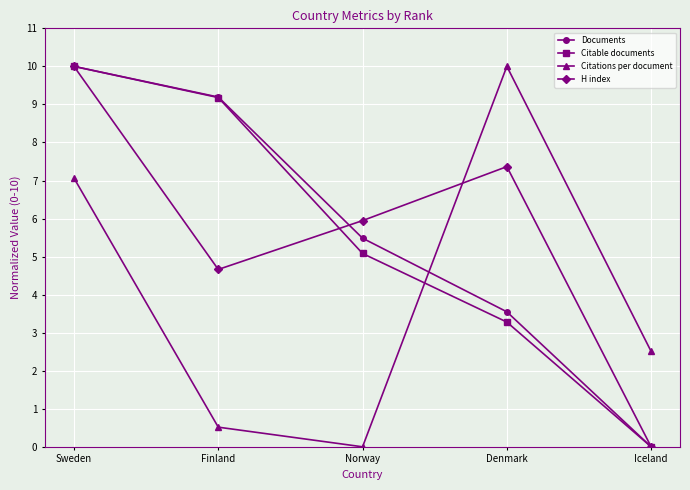

What is the label of the 4th point from the left?

Denmark